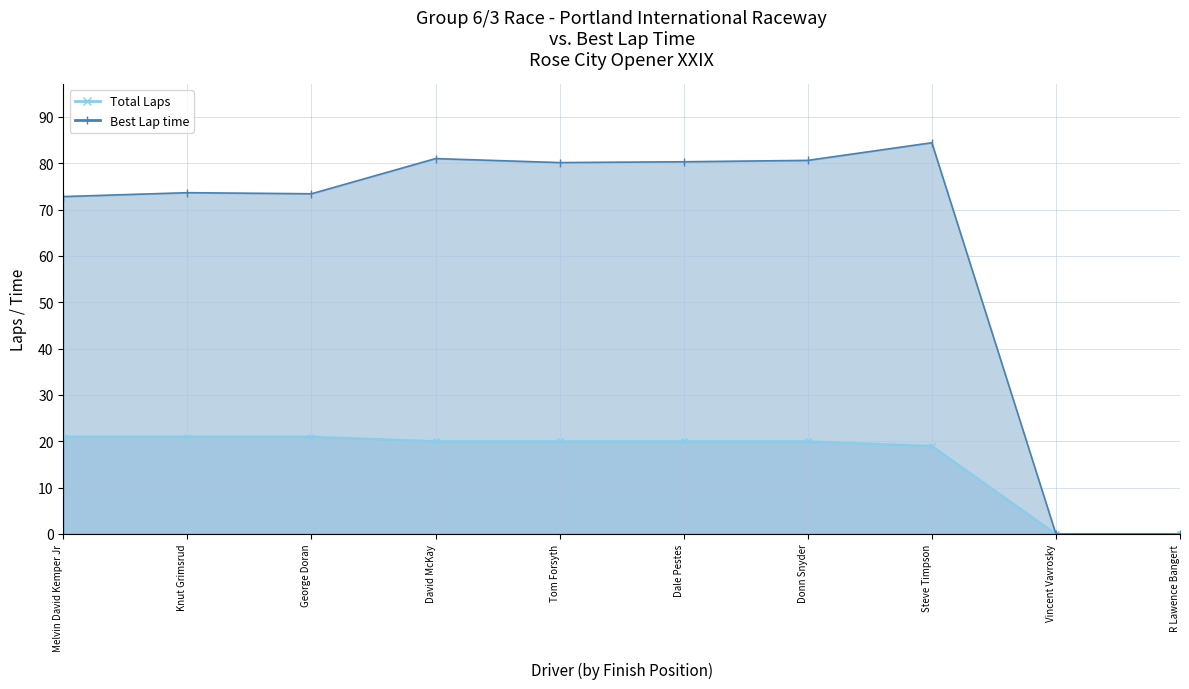

Reading right to left, extract all data points from this chart.

Total Laps Line: 0.0	0.0	19.0	20.0	20.0	20.0	20.0	21.0	21.0	21.0
Best Lap time Line: 0.0	0.0	84.4	80.6	80.3	80.1	81.0	73.4	73.6	72.8